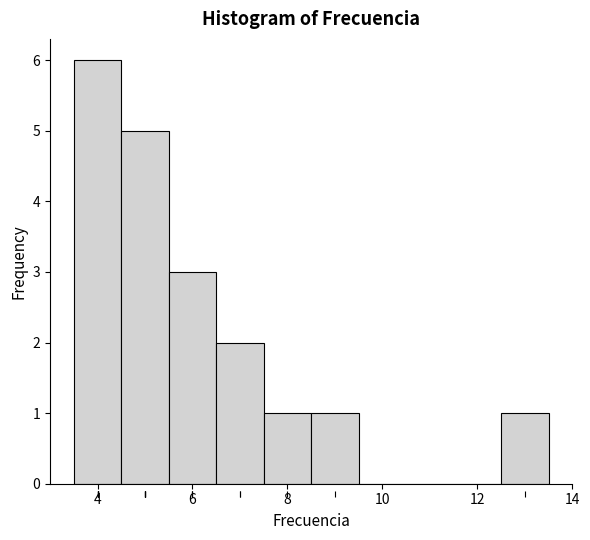

How tall is the bar that spans 7.5 to 8.5 on the x-axis? Neither the bar edges nor the heights are printed on the chart, so give them approximately, as read against the axes.

1